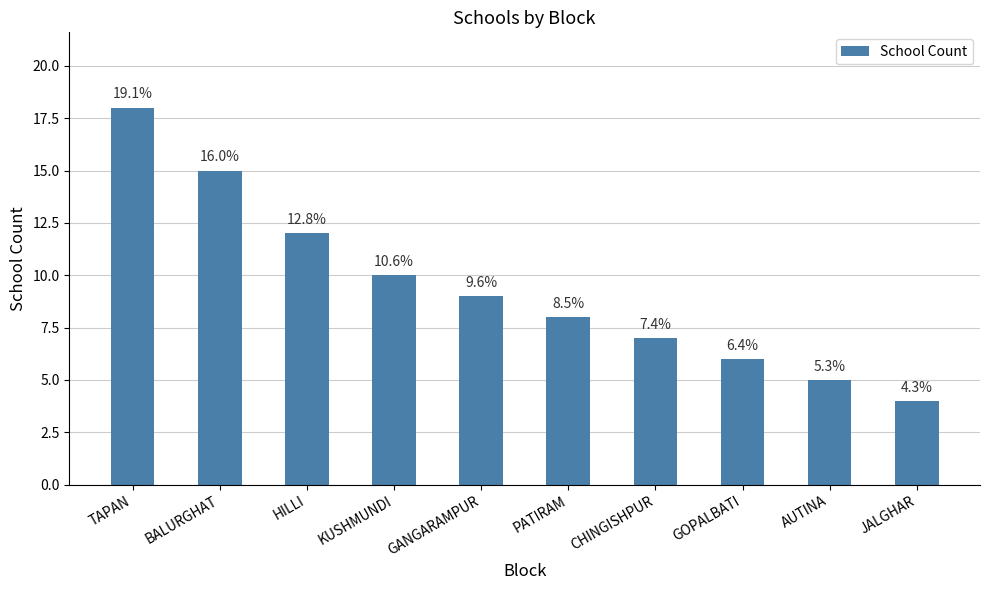

What is the smallest value displayed?

4